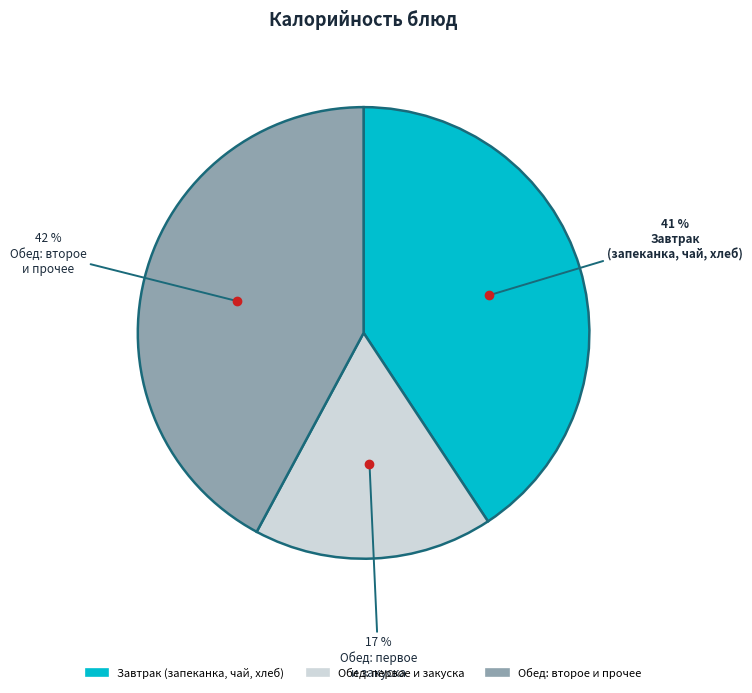

Count the number of slices in the pie.

3